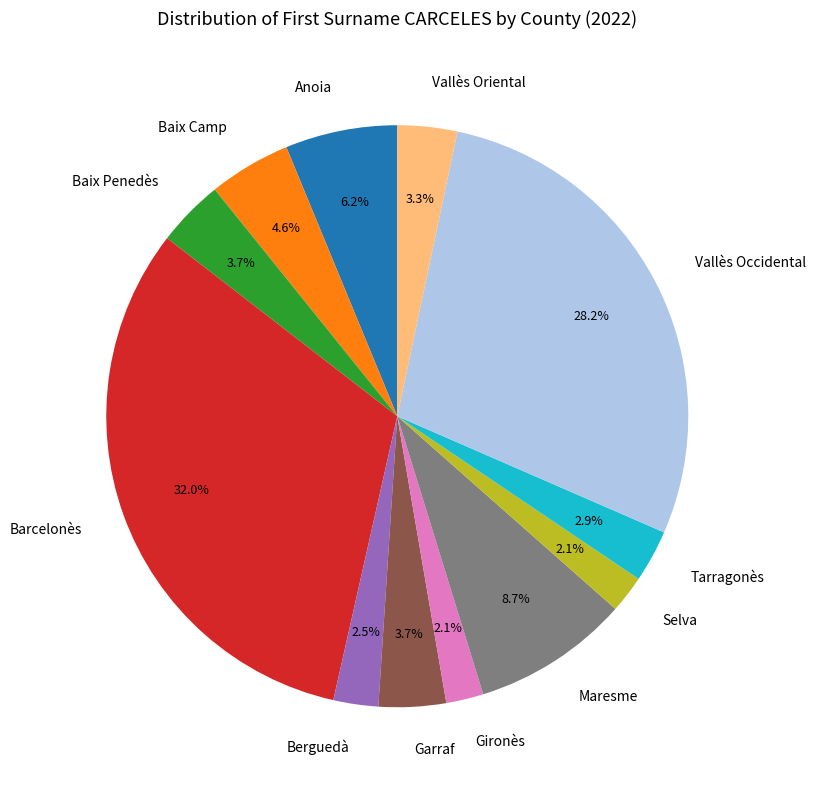

To the nearest percent, what is the combined percentage of Berguedà and Anoia?

9%